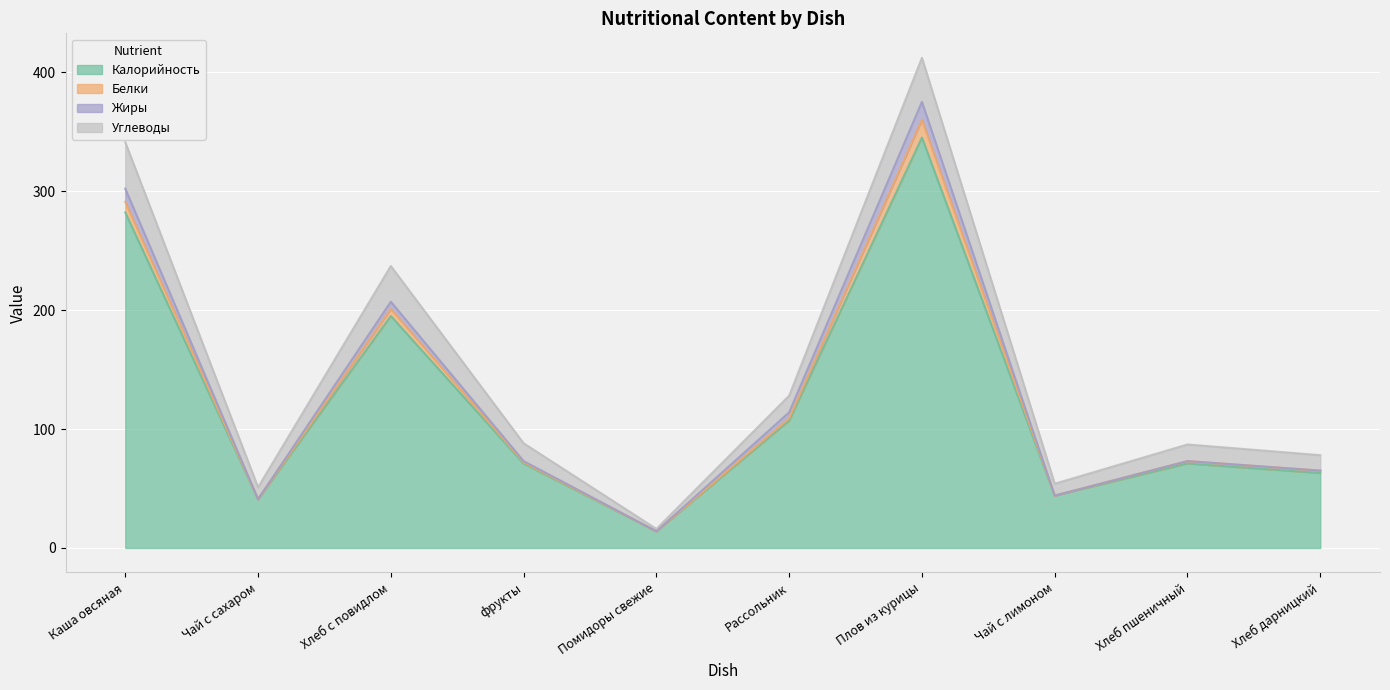

Is it true that Калорийность equals 63 at Хлеб дарницкий?

True